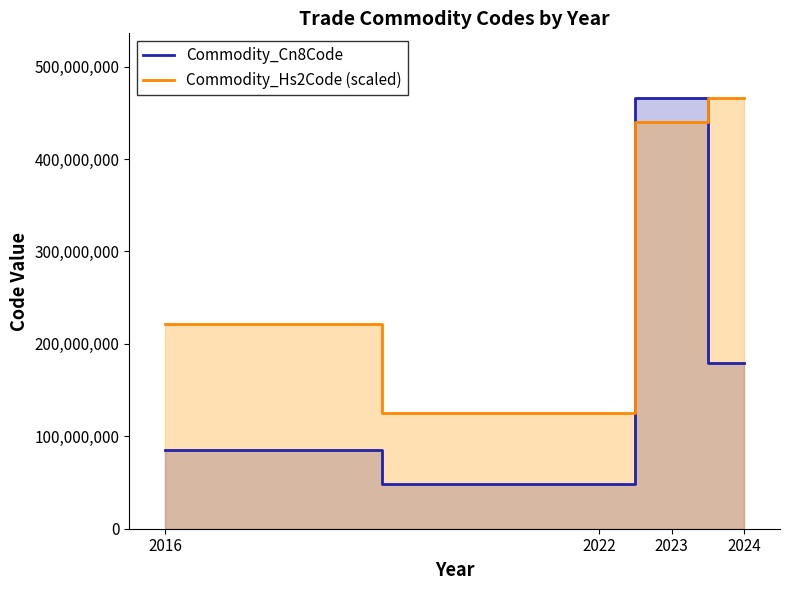

What is the total value across all series at 2024?

645531455.0